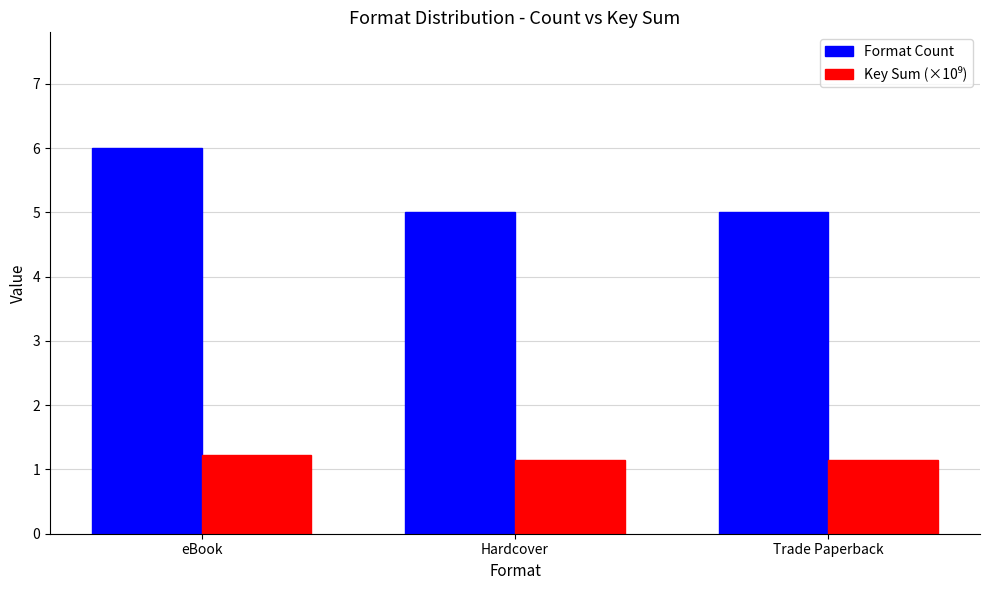

At which category is the sum across all series the highest?

eBook